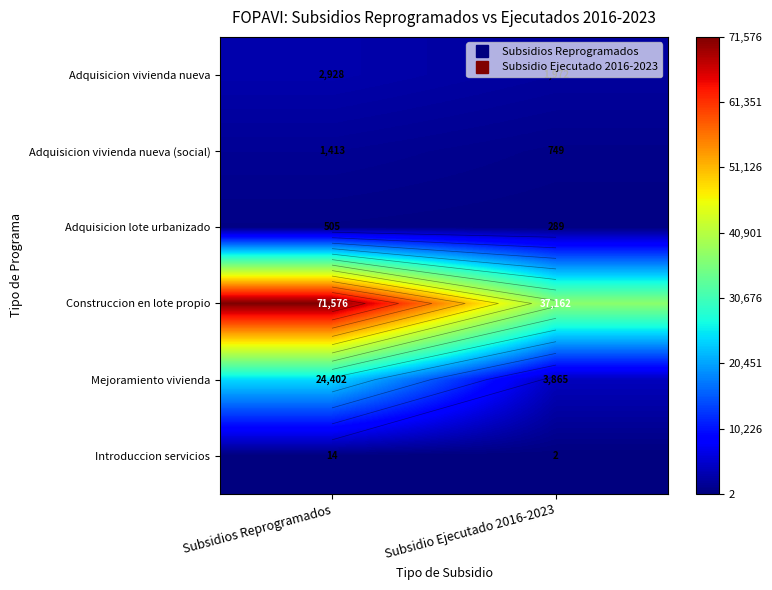

What is the spread (max minus min) of values at Subsidio Ejecutado 2016-2023?

37160